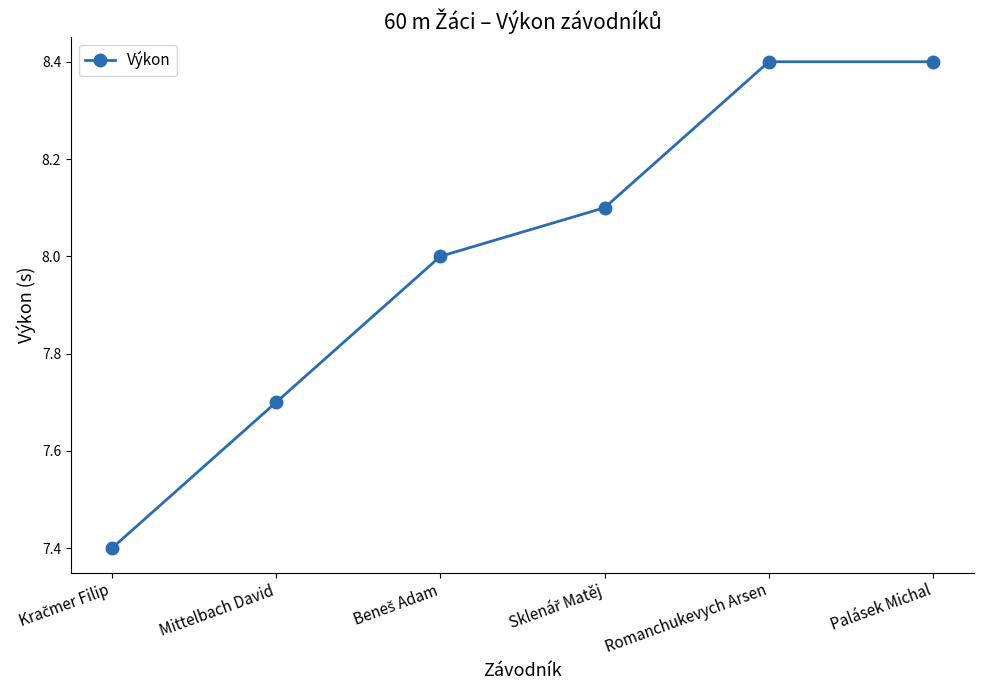

What is the difference between the second highest and minimum values?

1.0